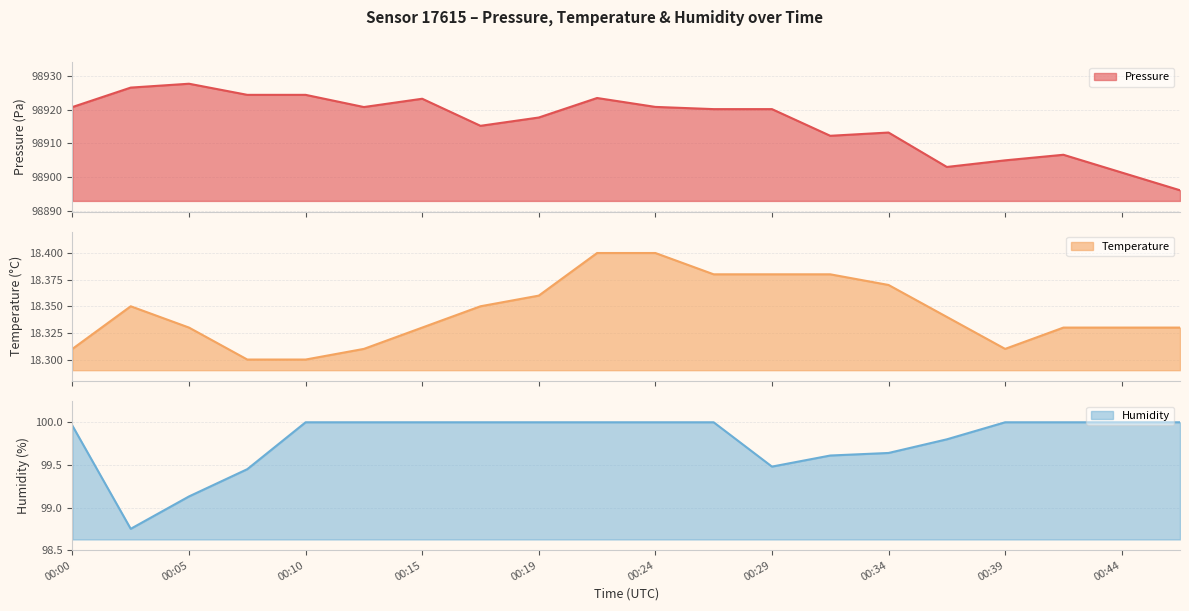

Where is humidity nearest to the value 99?

00:05